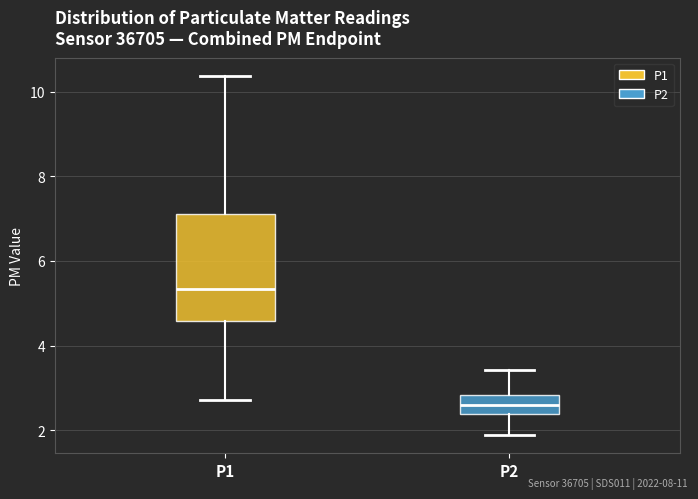

Reading left to right, transcribe this box plot: for each box, give where its median line is, the range the box spans, and where its two whiskers end, as read against the y-axis. The values are not printed on the chart, so give them approximately, as read against the axis.

P1: median 5.4, box 4.6 to 7.2, whiskers 2.8 to 10.4
P2: median 2.6, box 2.4 to 2.8, whiskers 1.8 to 3.4